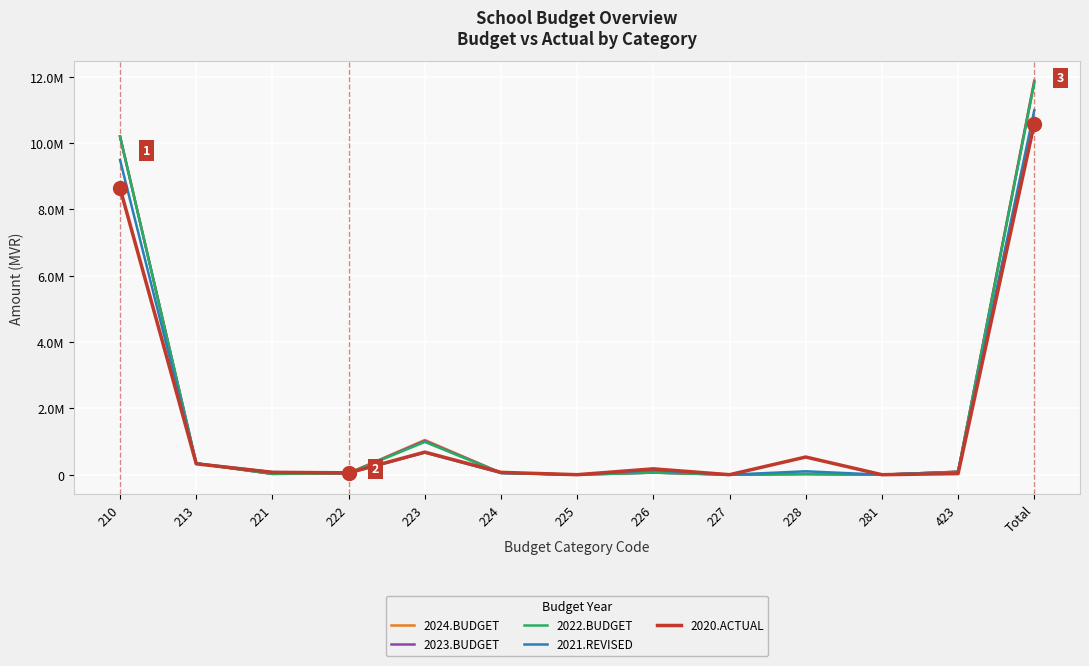

At which label does 2023.BUDGET reach its minimum?

225